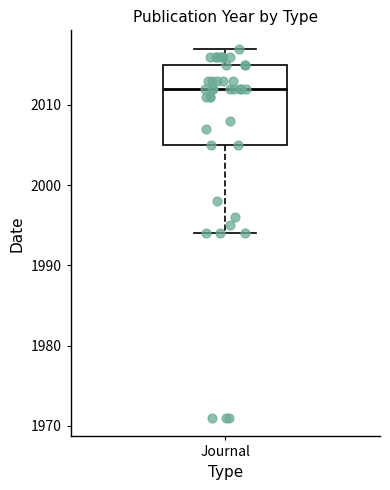

Read this box plot against the y-axis: the position of the median line, the range covered by the box, and the ends of both whiskers. The values are not printed on the chart, so give them approximately, as read against the axis.

median 2012, box 2005 to 2015, whiskers 1994 to 2017